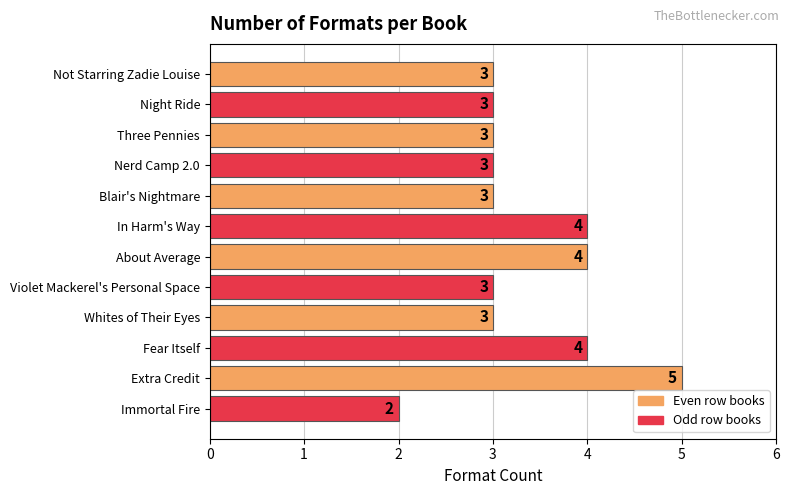

Approximately how many times larger is the value at Violet Mackerel's Personal Space compared to Three Pennies?

1.0